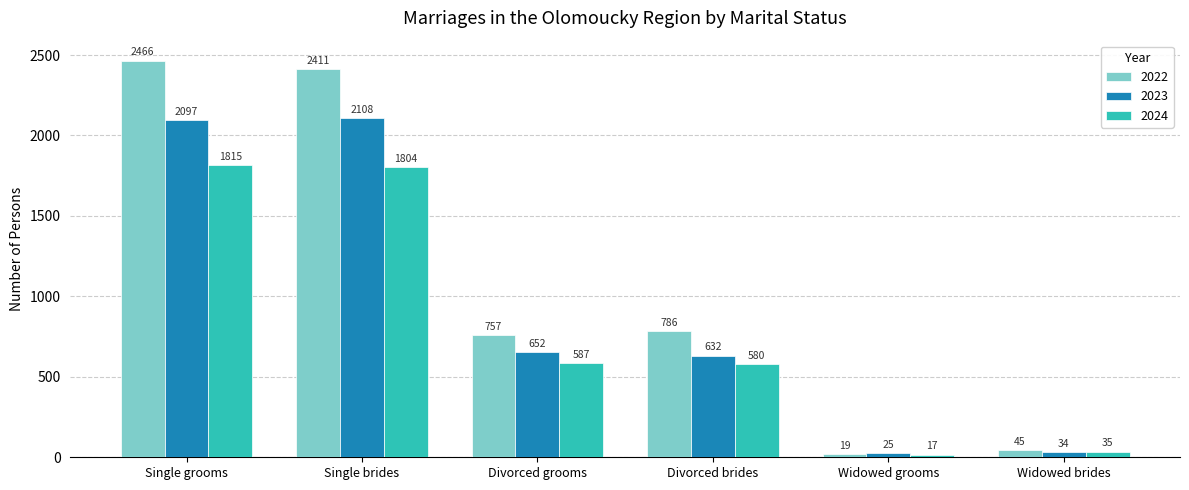

What is the label of the 4th bar from the right?

Divorced grooms